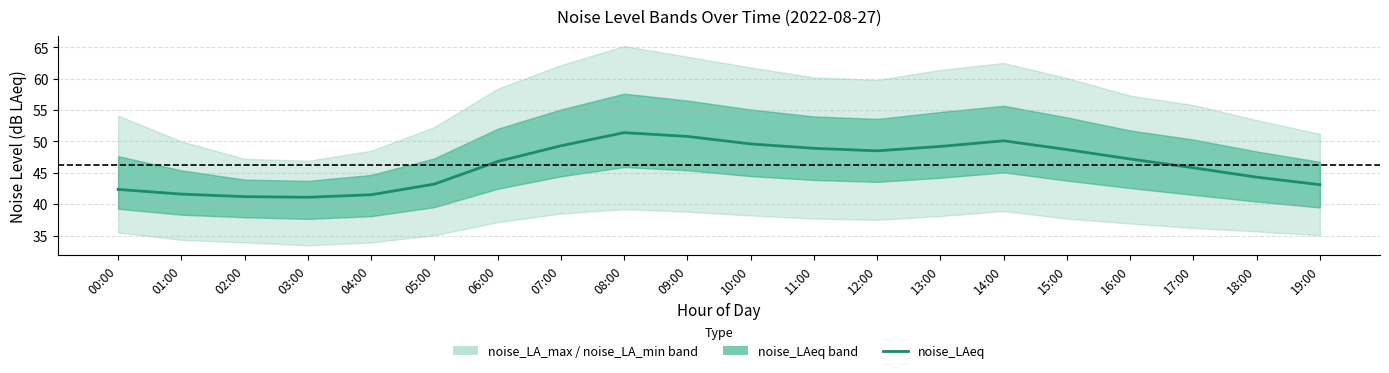

The value at 03:00 is 67.0. True or false?

False